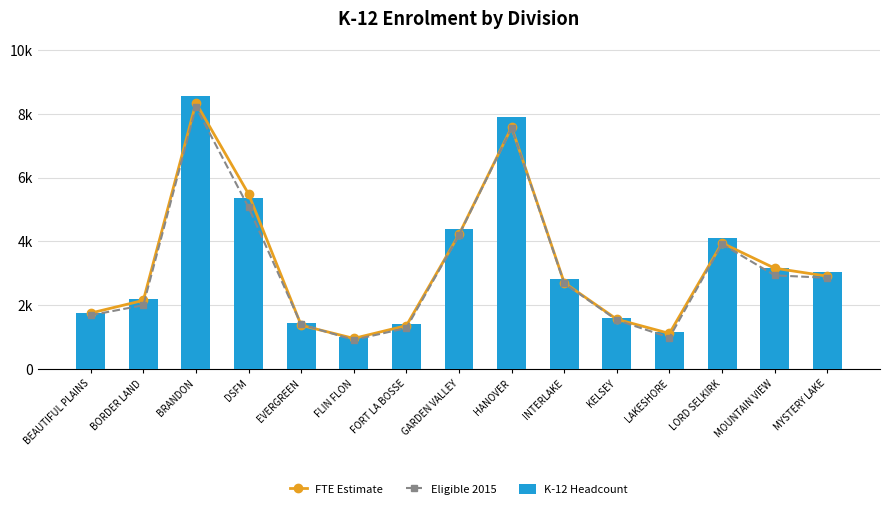

Reading left to right, what are all the values shown in this chart?

FTE Estimate: BEAUTIFUL PLAINS=1753.0	BORDER LAND=2150.0	BRANDON=8347.0	DSFM=5488.0	EVERGREEN=1369.5	FLIN FLON=957.5	FORT LA BOSSE=1359.5	GARDEN VALLEY=4218.0	HANOVER=7580.5	INTERLAKE=2706.0	KELSEY=1558.2	LAKESHORE=1114.0	LORD SELKIRK=3950.5	MOUNTAIN VIEW=3160.1	MYSTERY LAKE=2910.0
Eligible 2015: BEAUTIFUL PLAINS=1685.9	BORDER LAND=1998.2	BRANDON=8214.0	DSFM=5068.5	EVERGREEN=1394.9	FLIN FLON=913.0	FORT LA BOSSE=1283.0	GARDEN VALLEY=4201.0	HANOVER=7560.9	INTERLAKE=2686.1	KELSEY=1532.3	LAKESHORE=986.0	LORD SELKIRK=3917.0	MOUNTAIN VIEW=2935.6	MYSTERY LAKE=2858.2
K-12 Headcount: BEAUTIFUL PLAINS=1756.0	BORDER LAND=2191.0	BRANDON=8562.0	DSFM=5375.0	EVERGREEN=1453.0	FLIN FLON=995.0	FORT LA BOSSE=1405.0	GARDEN VALLEY=4374.0	HANOVER=7892.0	INTERLAKE=2806.0	KELSEY=1590.0	LAKESHORE=1149.0	LORD SELKIRK=4121.0	MOUNTAIN VIEW=3175.0	MYSTERY LAKE=3034.0